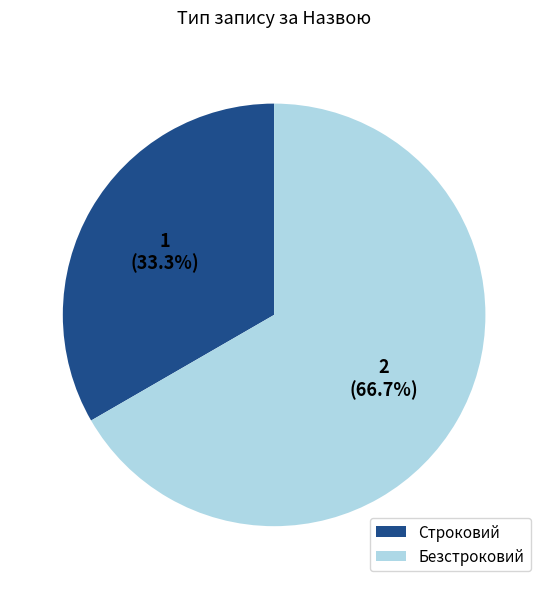

What percentage is the Строковий slice, to the nearest percent?

33%